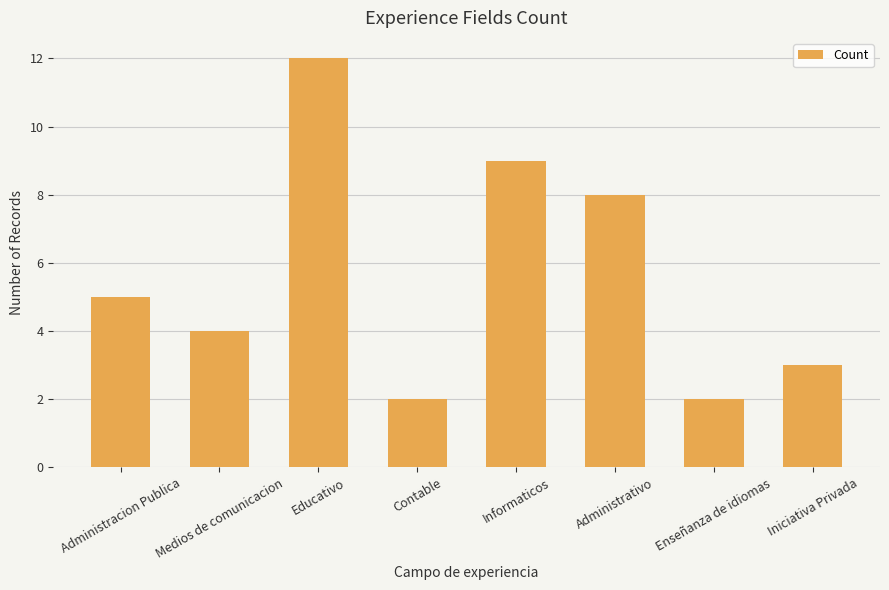

What is the difference between the second highest and second lowest values?

7